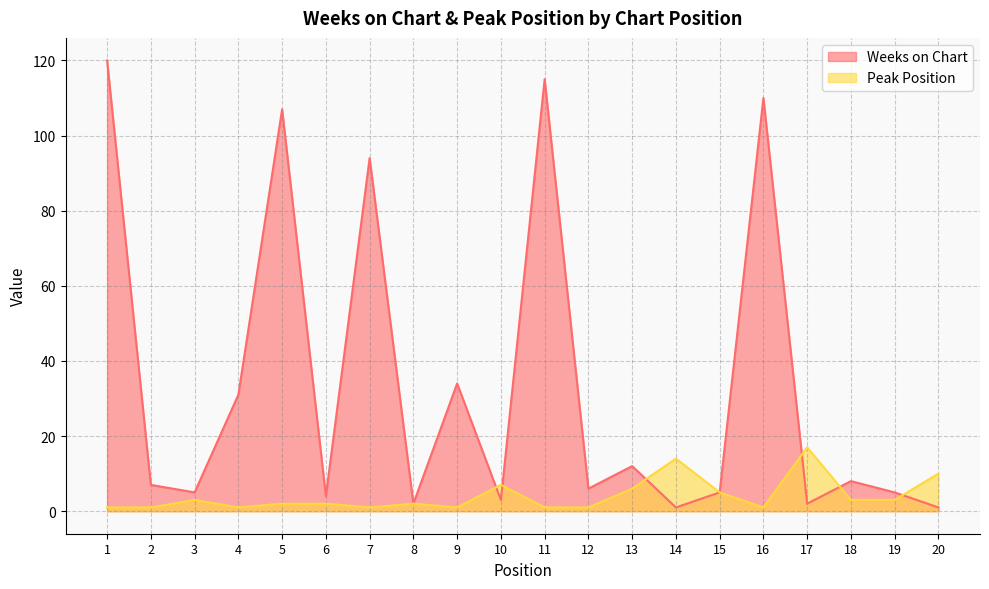

Is it true that Peak Position equals 1 at 4?

True